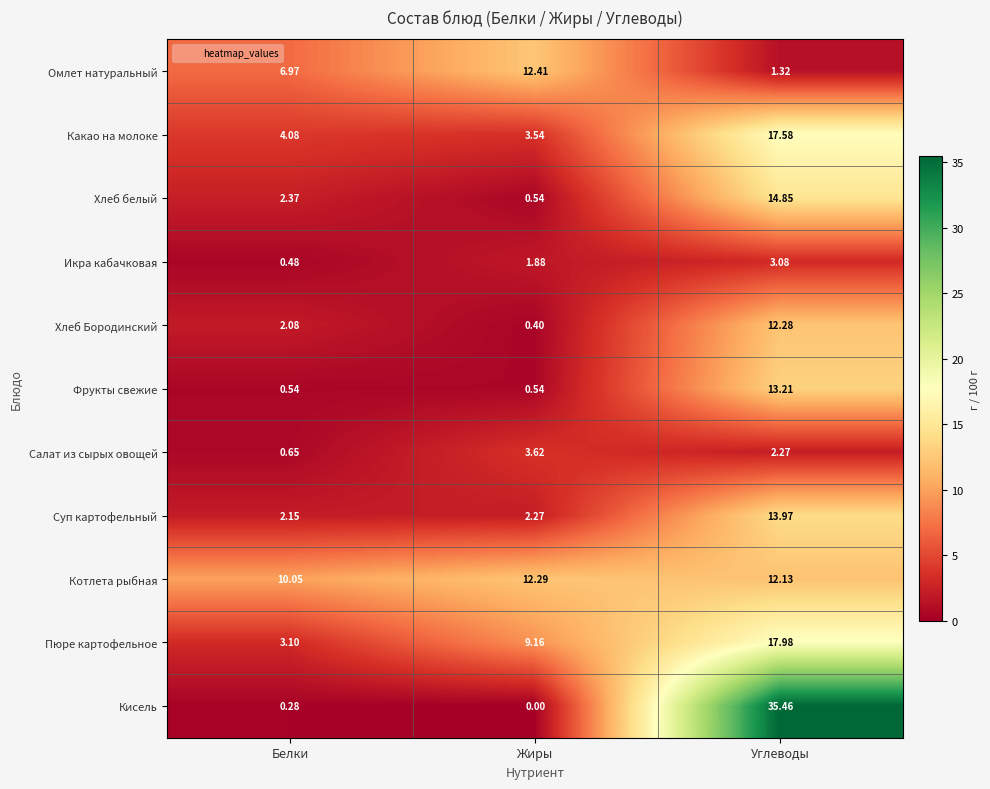

How many data points in Омлет натуральный are less than 6?

1